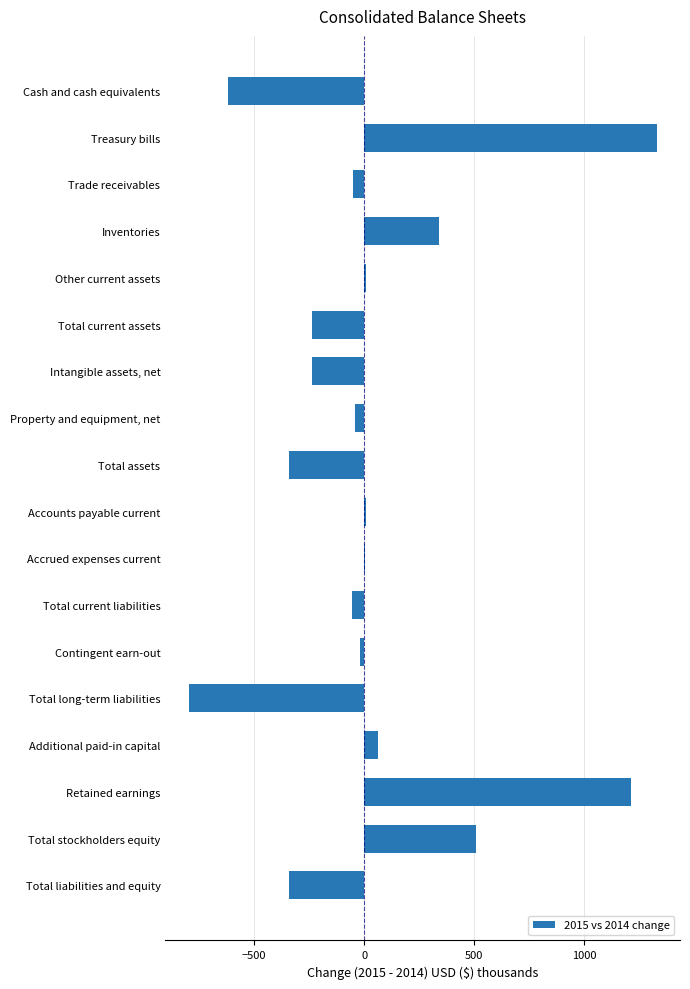

What is the greatest value displayed?

1330